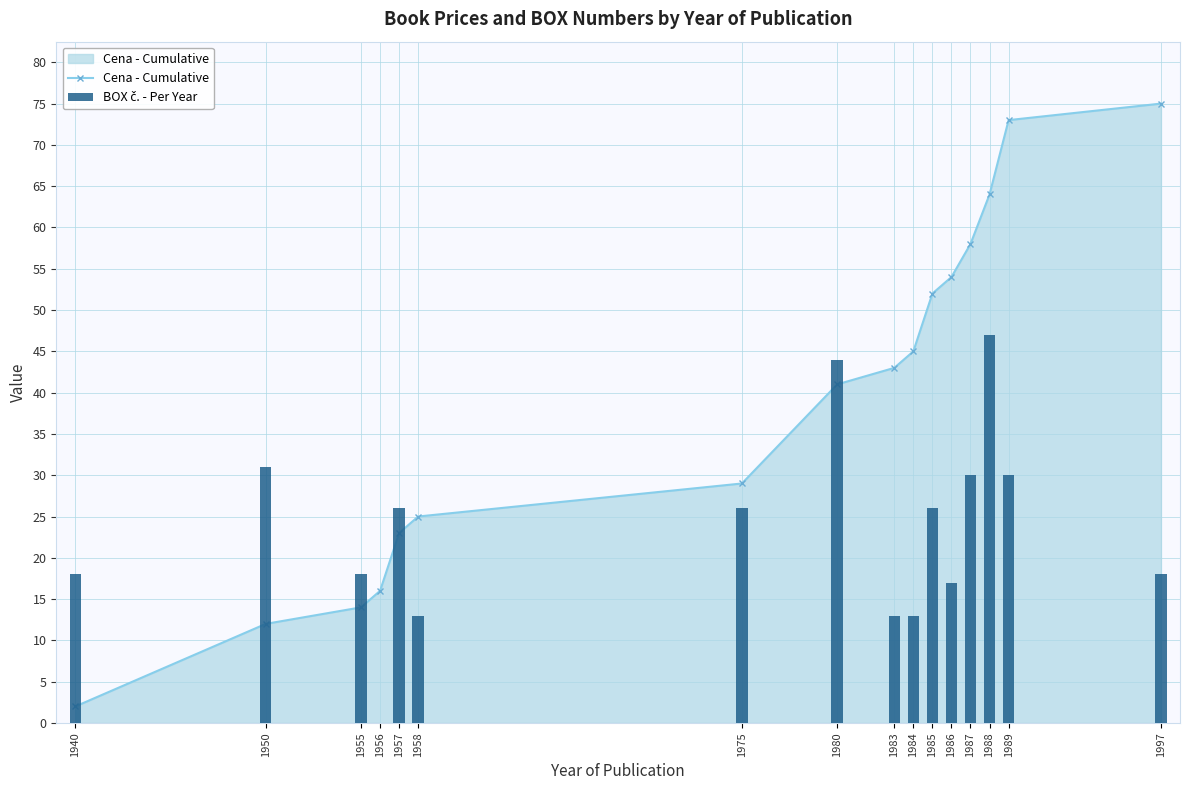

Does the chart contain any negative values?

No